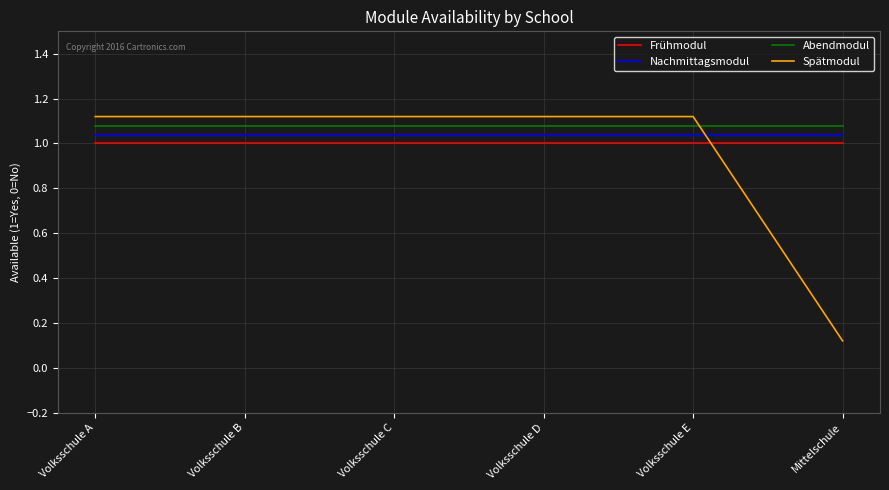

True or false: Frühmodul has a value of 0.7 at Volksschule A.

False